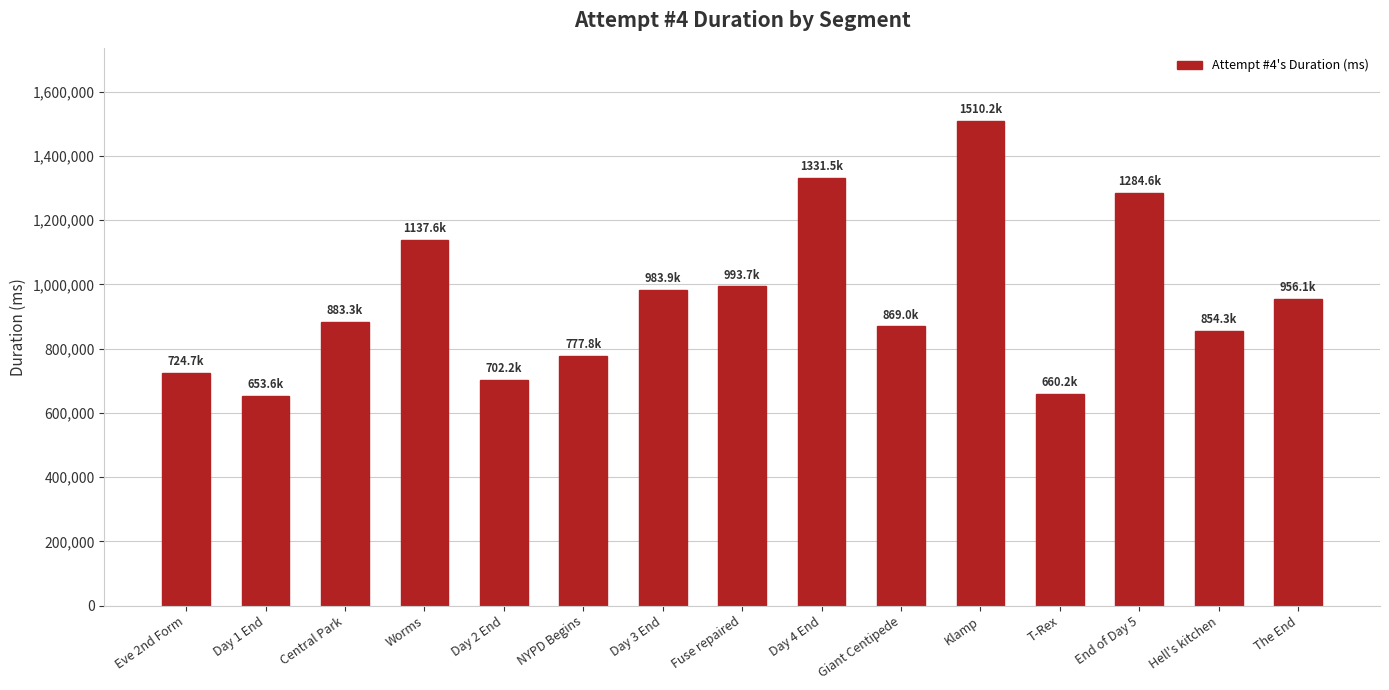

What is the label of the 14th bar from the left?

Hell's kitchen